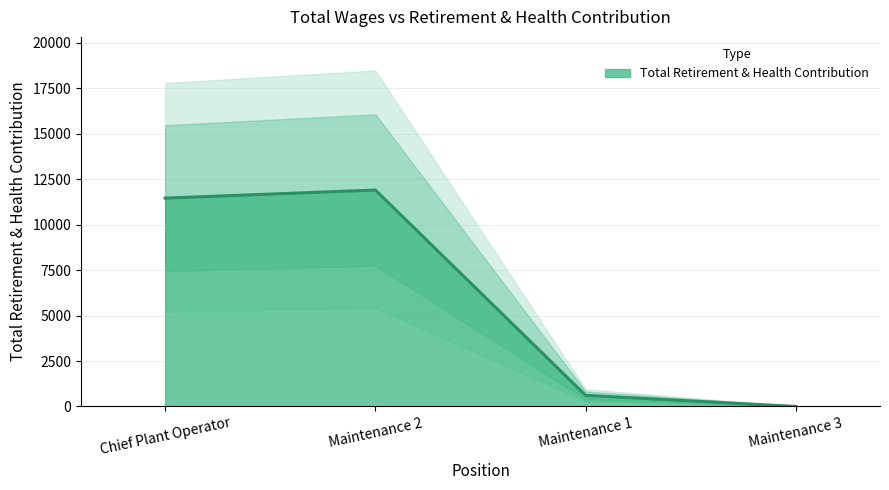

At which category does the data reach its first local peak?

Maintenance 2